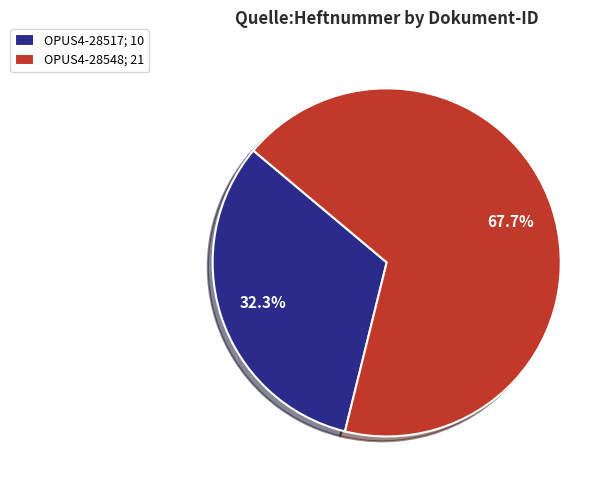

How many segments does this pie chart have?

2